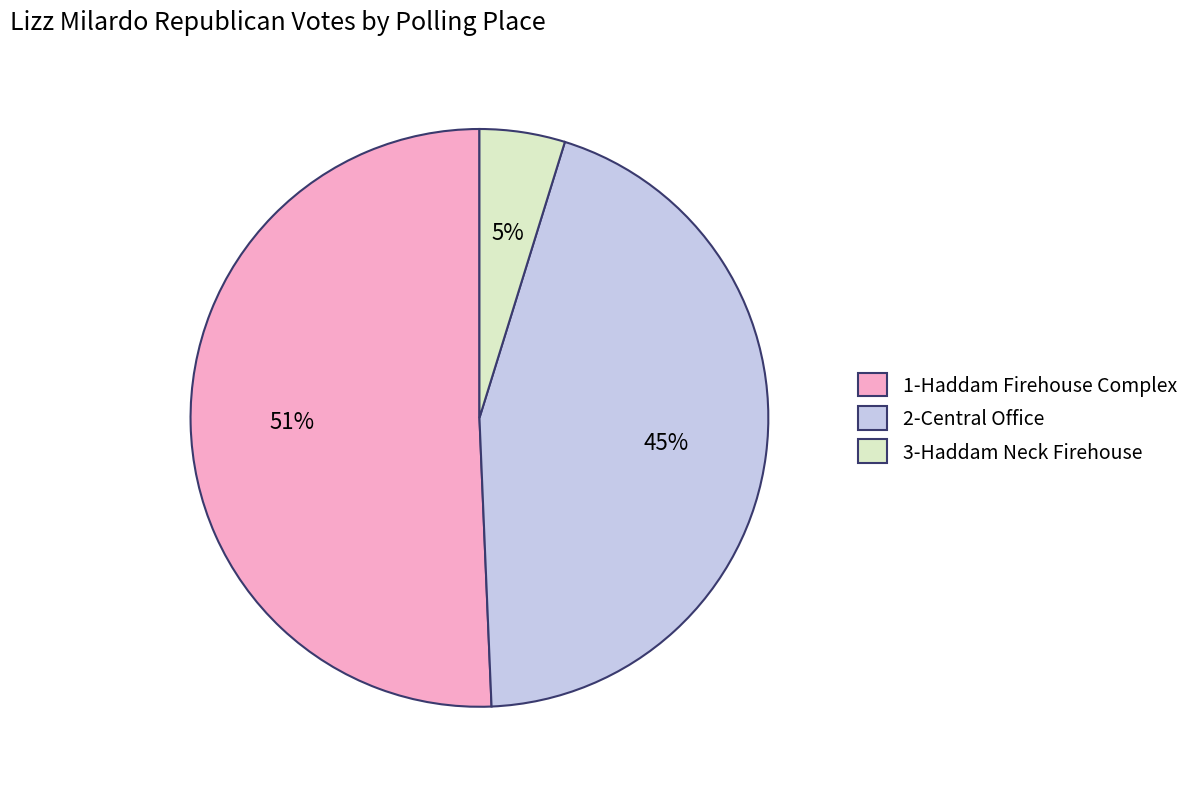

How many slices are in this pie chart?

3